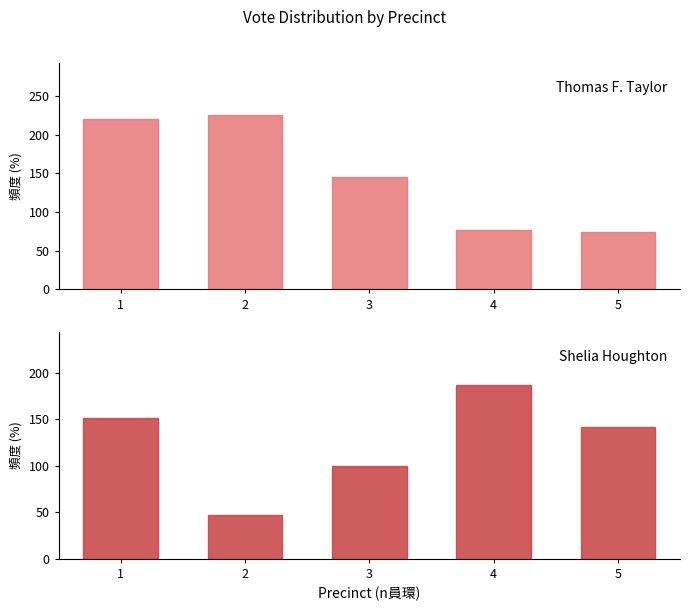

What is the minimum value for Shelia Houghton?

47